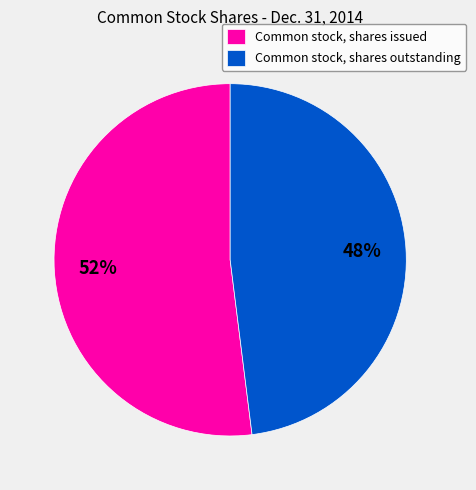

Do Common stock, shares issued and Common stock, shares outstanding together represent more than half of the pie?

Yes